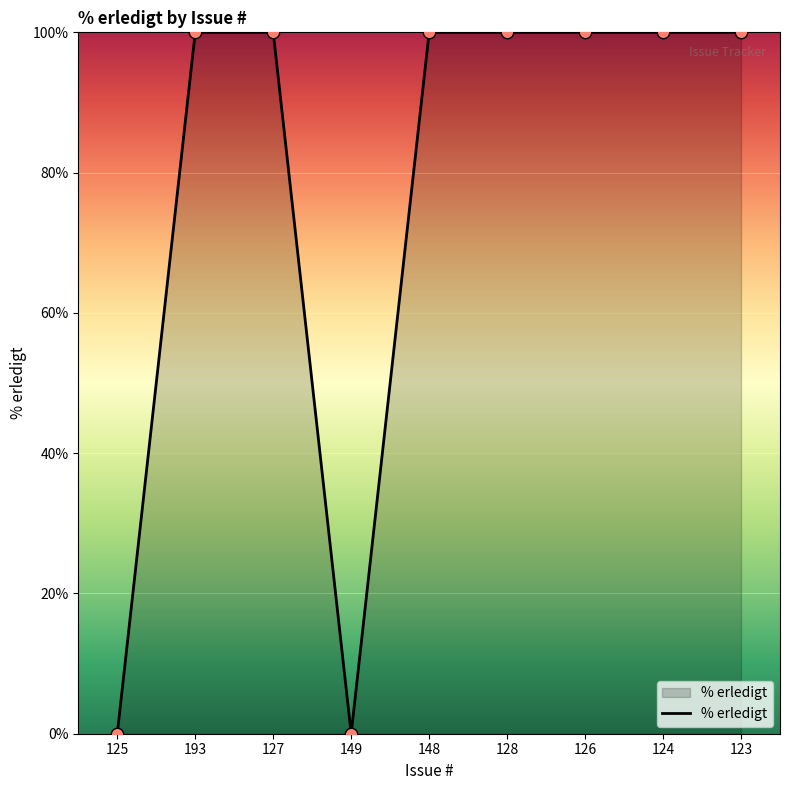

Approximately how many times larger is the value at 193 compared to 124?

1.0